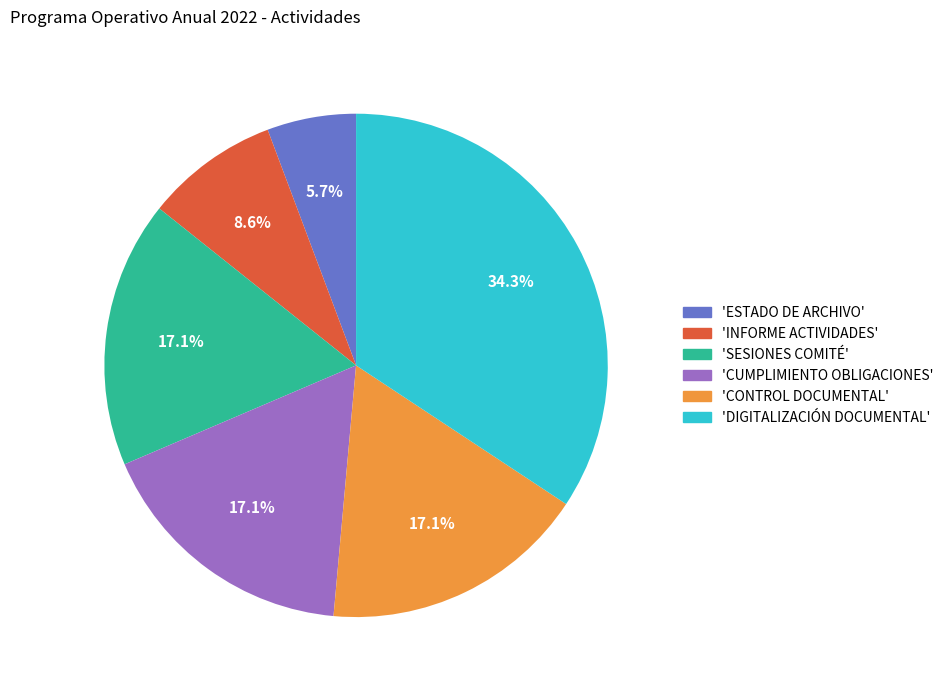

What is the ratio of the value at 'CONTROL DOCUMENTAL' to the value at 'CUMPLIMIENTO OBLIGACIONES'?

1.0